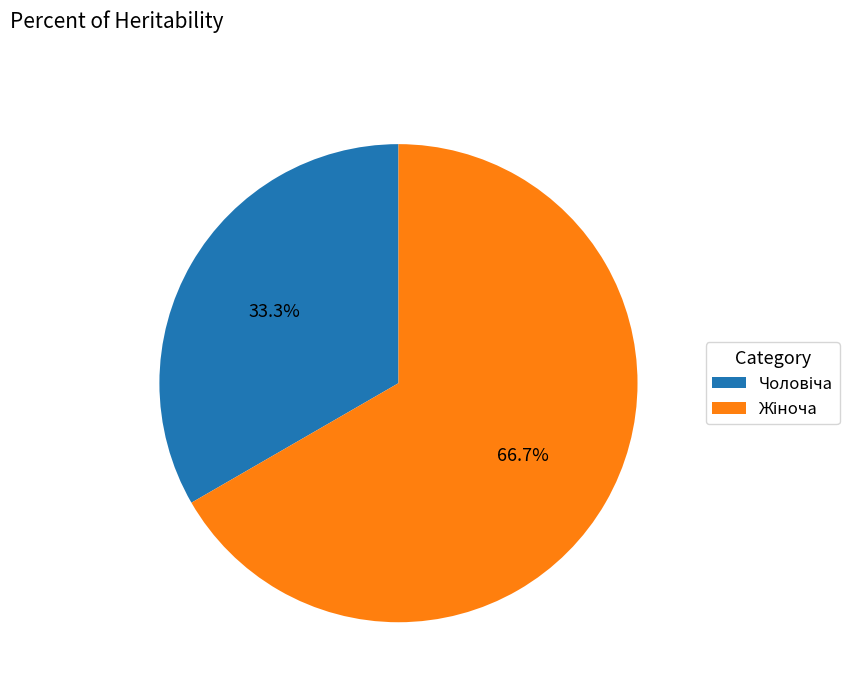

Is there a majority slice in this chart?

Yes